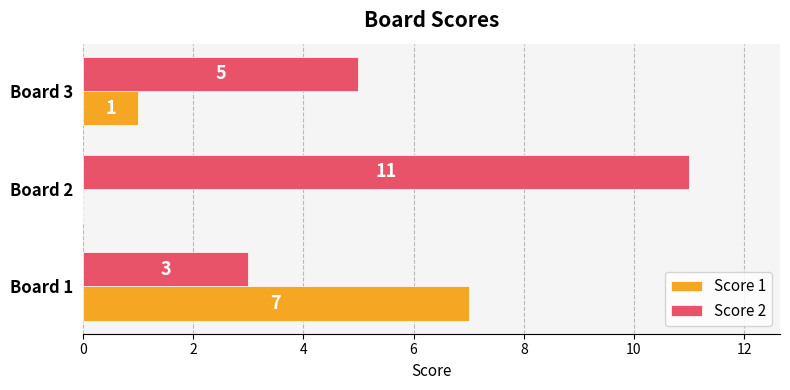

What is the highest value of the Score 2 series?

11